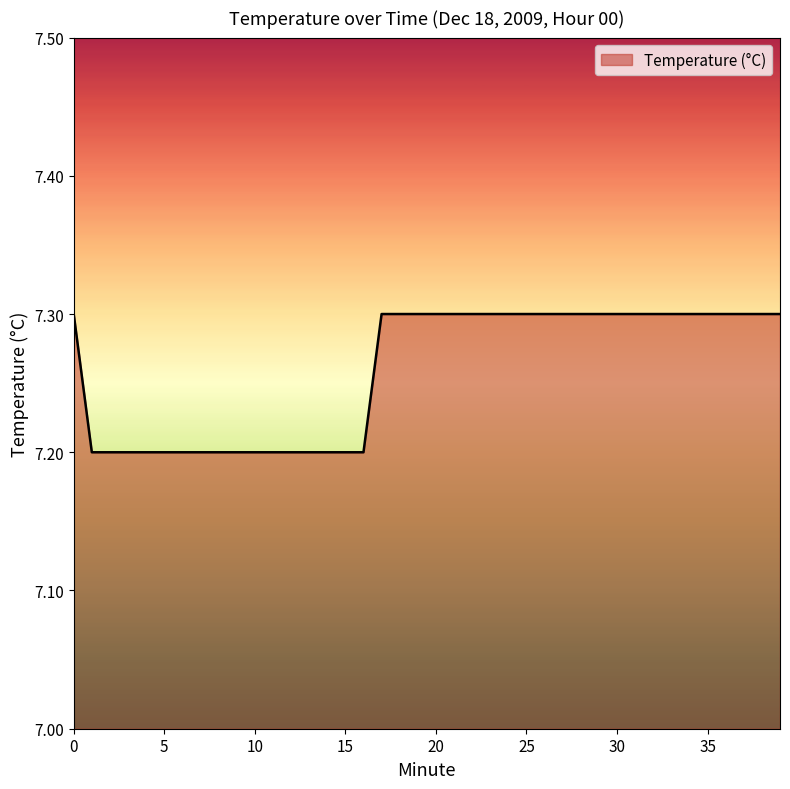

What is the greatest value displayed?

7.3